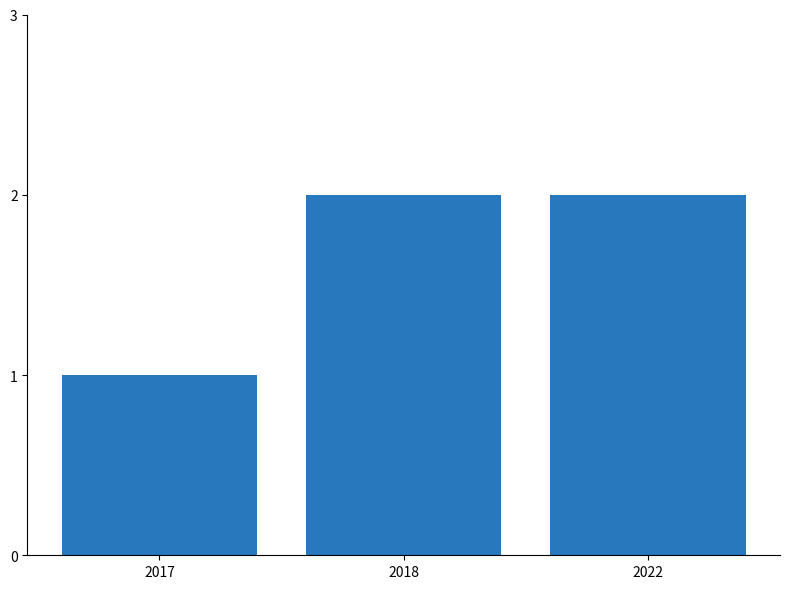

Reading right to left, extract all data points from this chart.

2	2	1